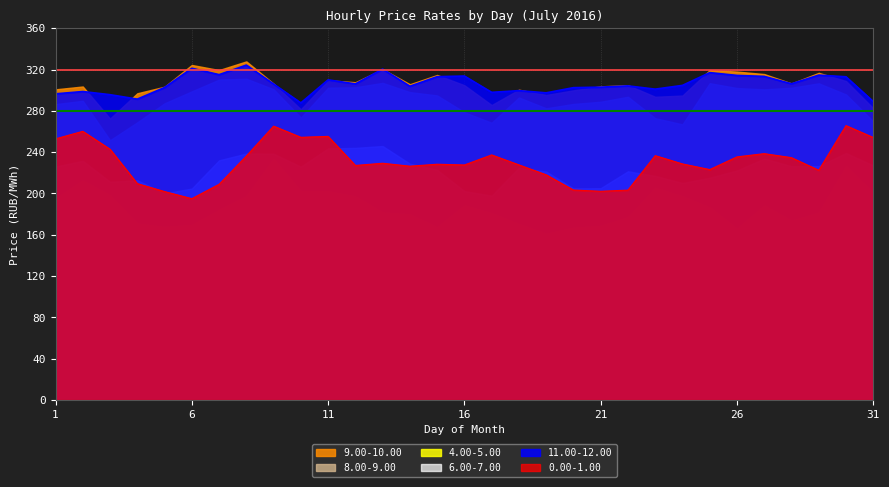

Is it true that 8.00-9.00 equals 272.9 at 23?

True